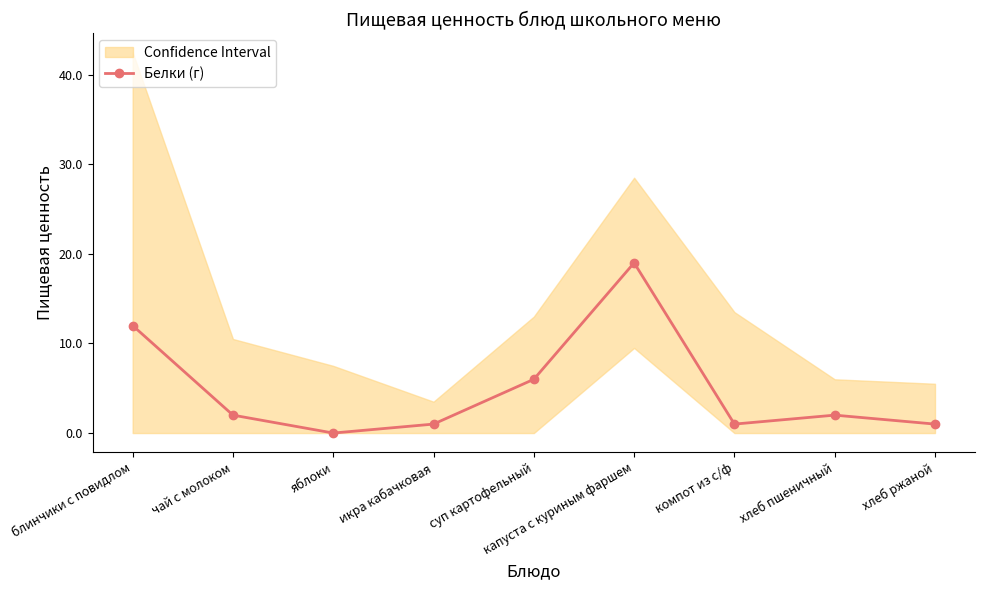

At which label is the value closest to 9?

блинчики с повидлом